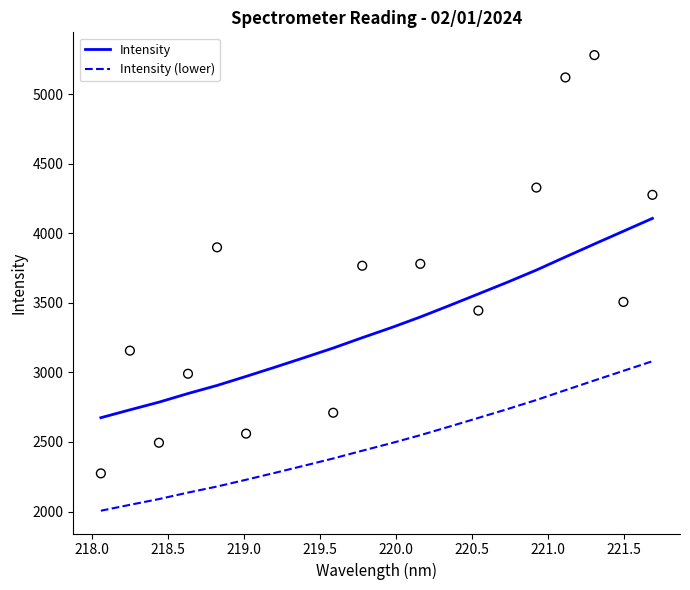

Which series contains the lowest Y value?

Intensity (lower)